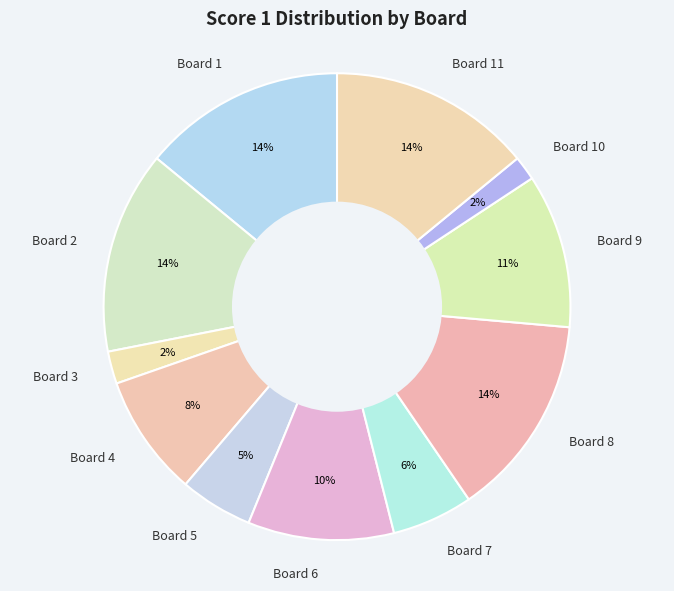

Is it true that Board 2 is 27% of the pie?

False